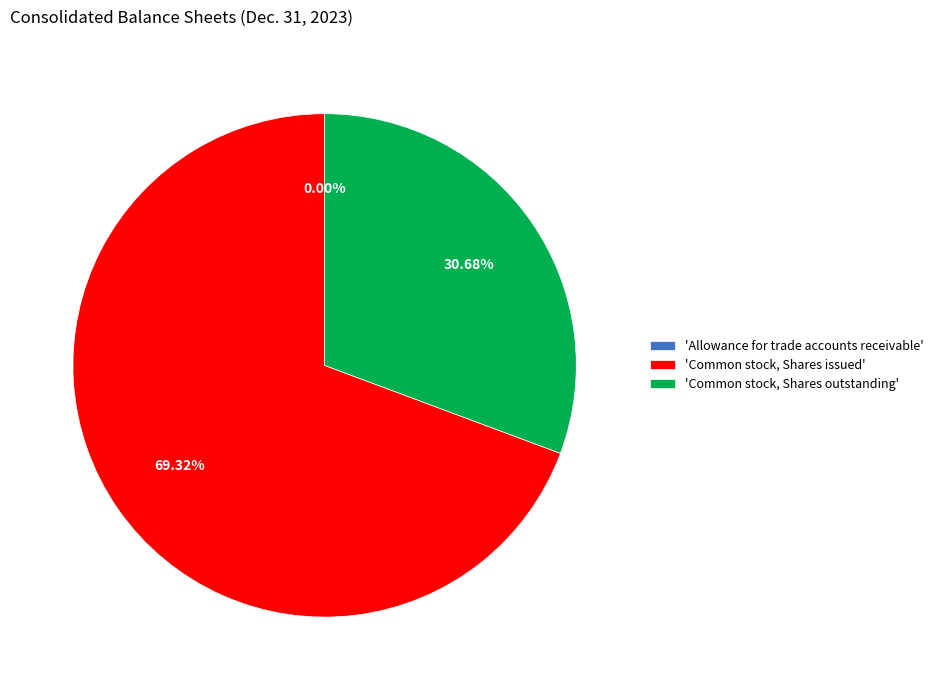

Which category has the biggest portion of the pie?

'Common stock, Shares issued'